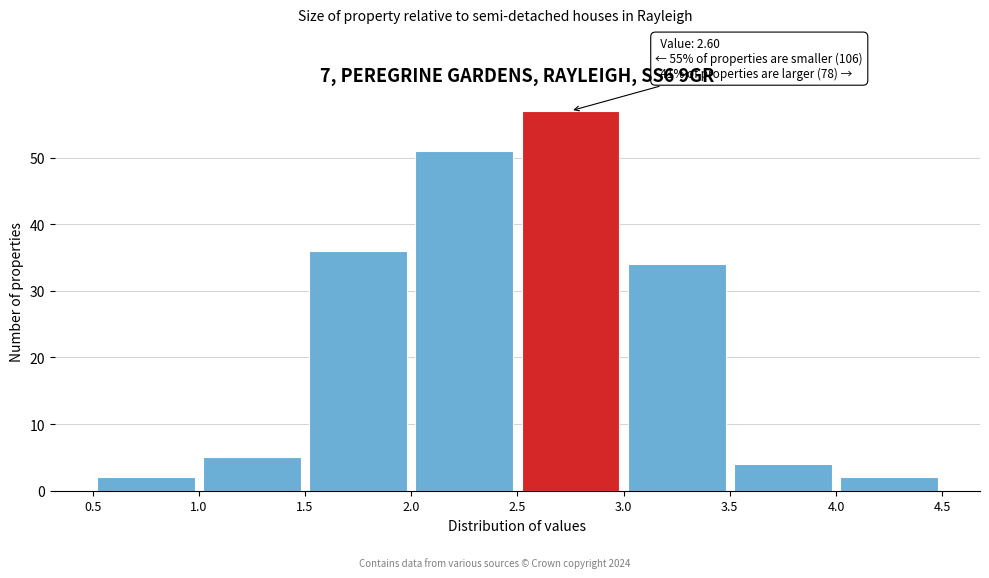

Over which range of the x-axis is the bar tallest?

2.5 to 3.0